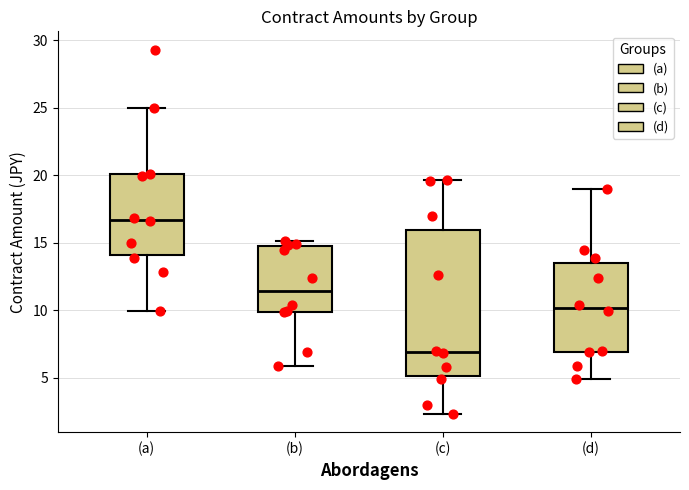

Which box's median line is the highest?

(a)